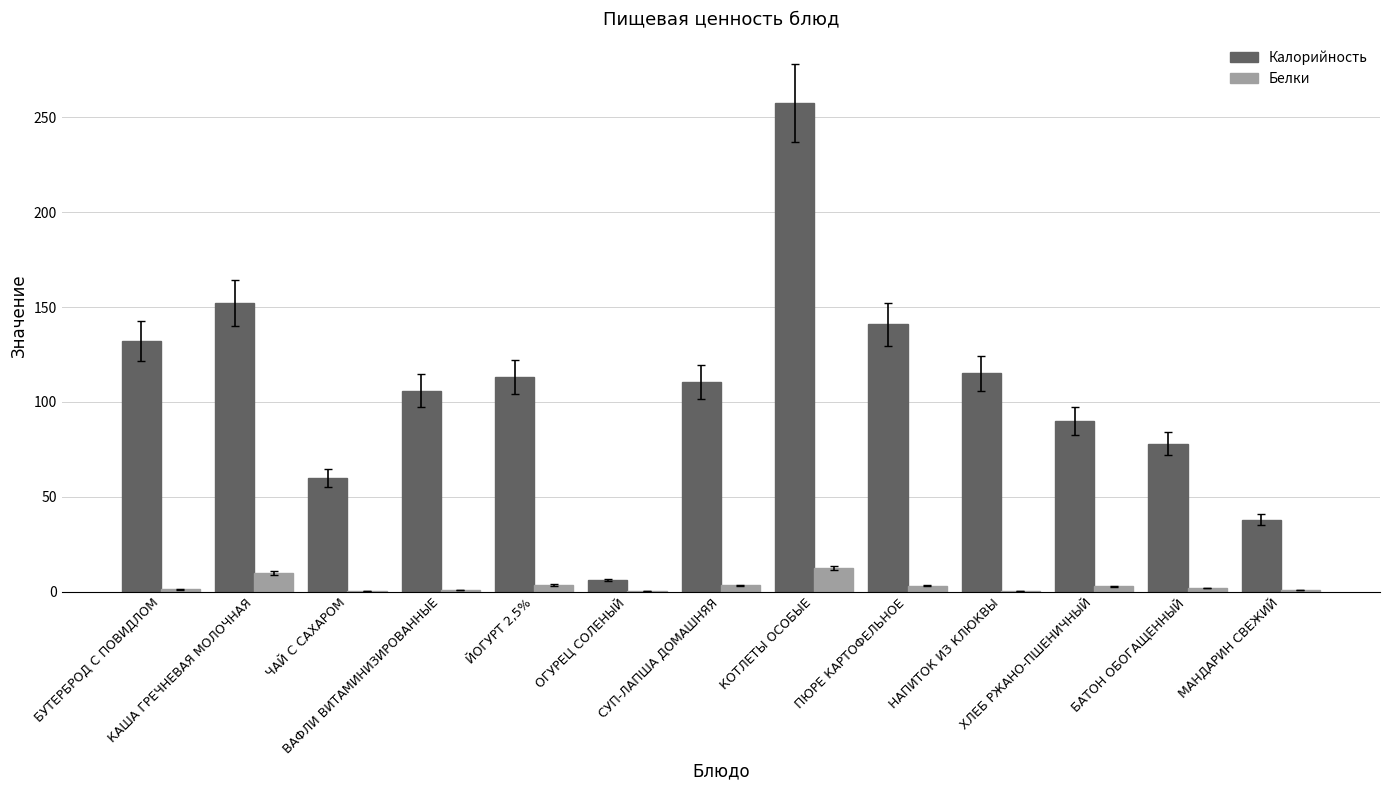

What is the sum of all Белки values?

40.5